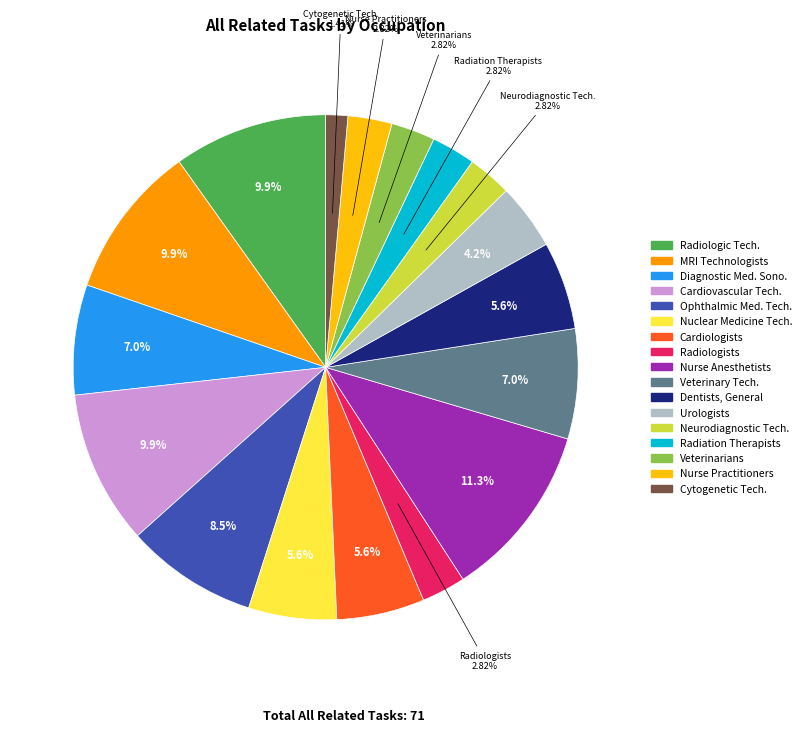

Does any single category account for the majority?

No